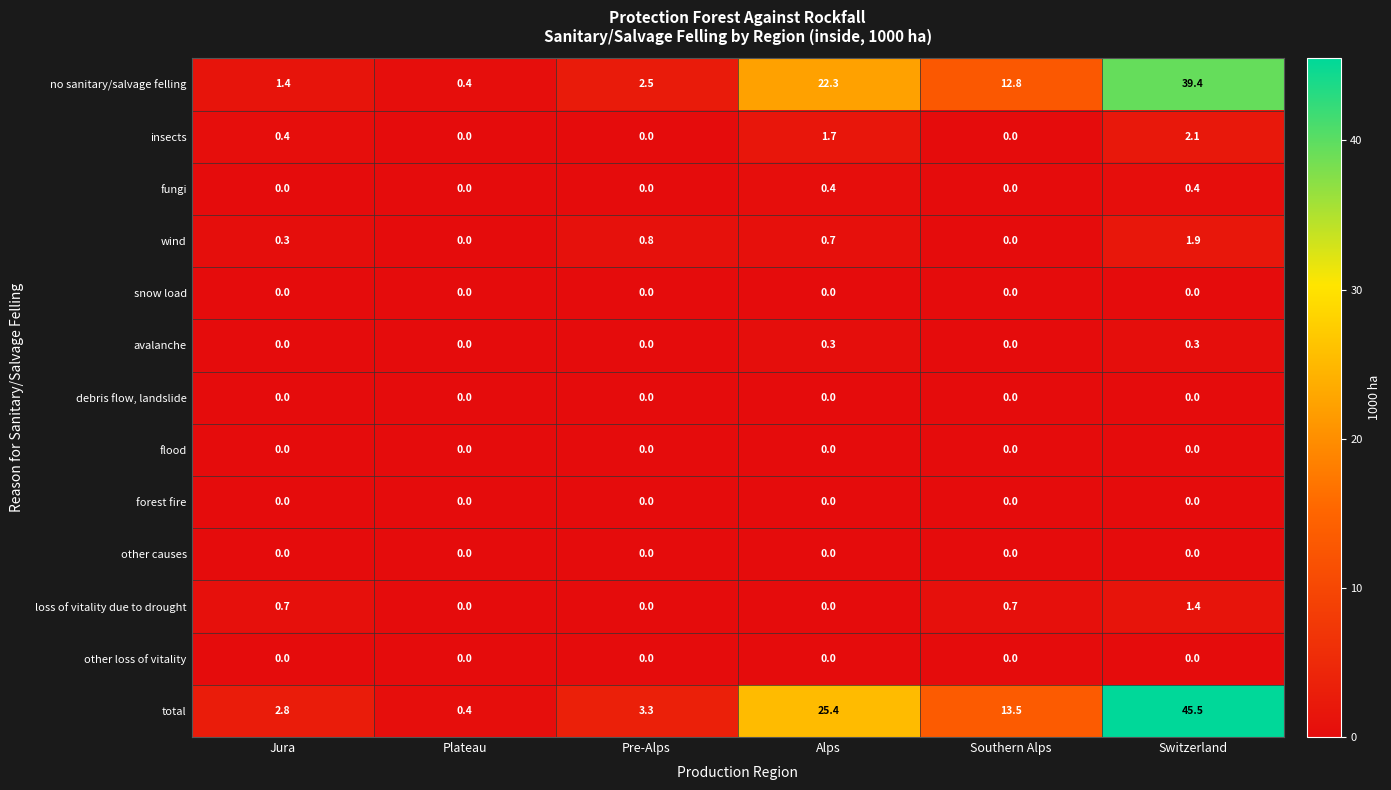

The avalanche series shows 0.0 at Plateau. True or false?

True